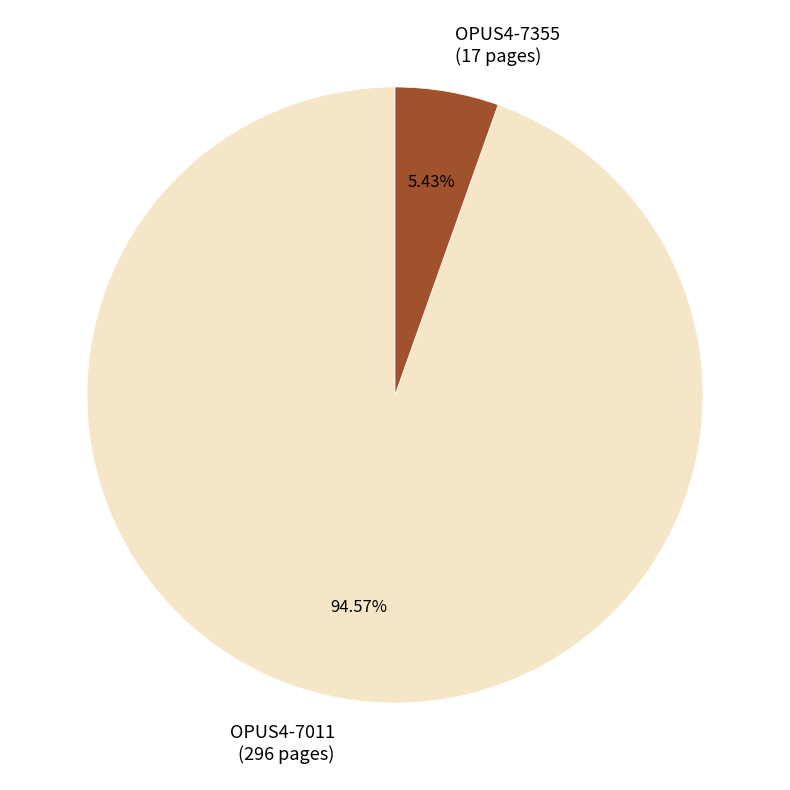

How many segments does this pie chart have?

2